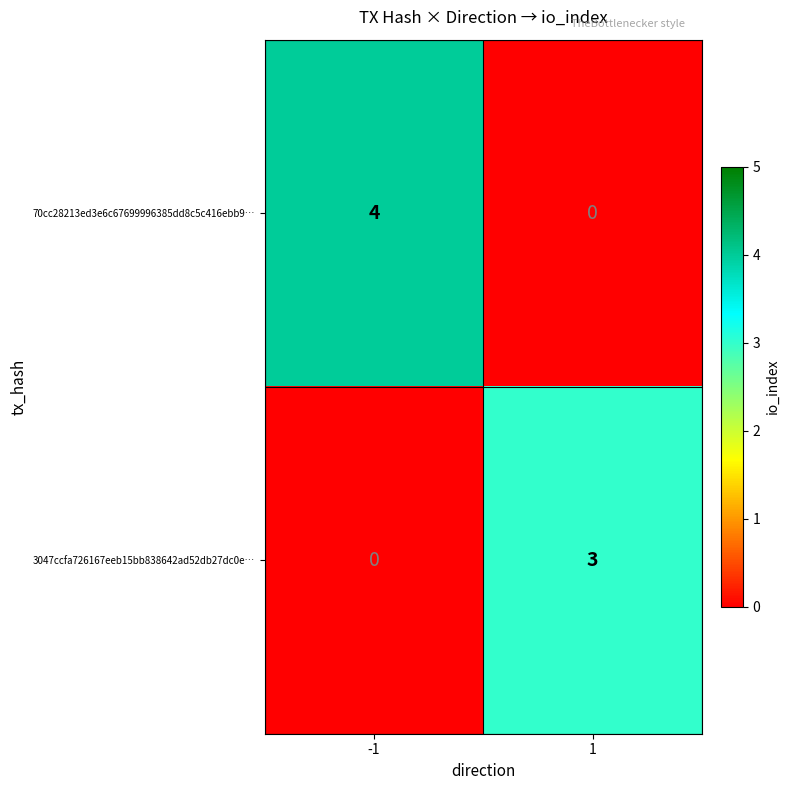

Which series has the widest spread of values?

70cc28213ed3e6c67699996385dd8c5c416ebb9…